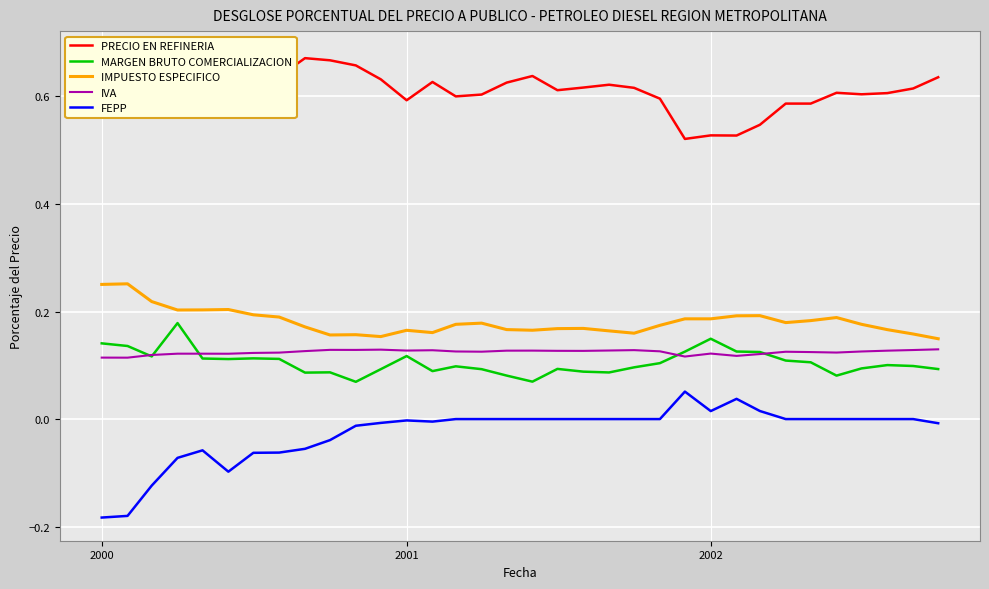

True or false: FEPP and IVA cross at least once.

False